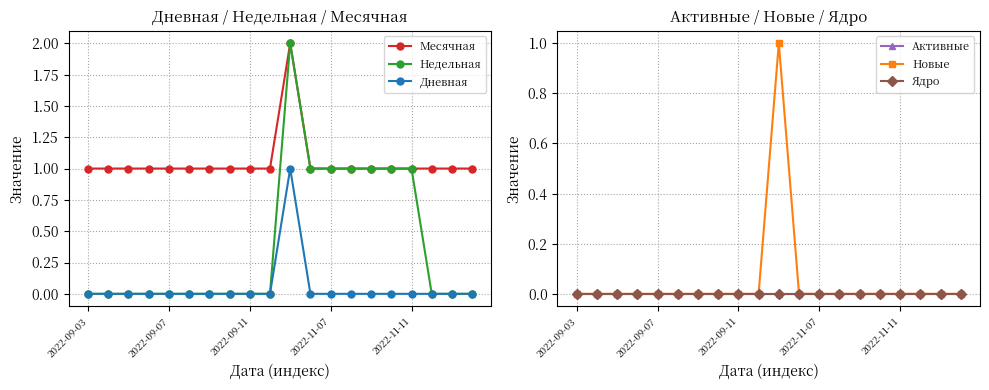

True or false: Недельная has more than 0 interior local peaks.

True